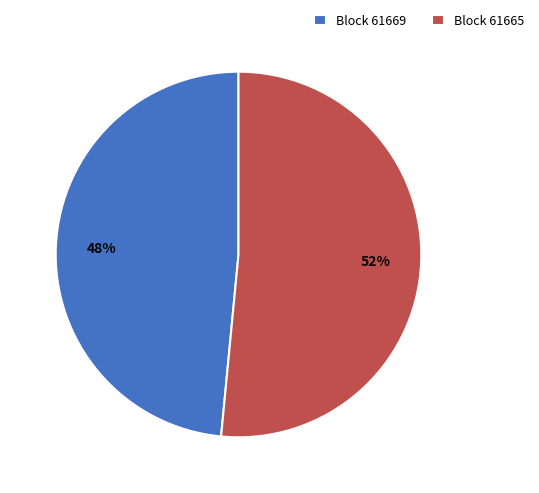

What is the majority slice?

Block 61665